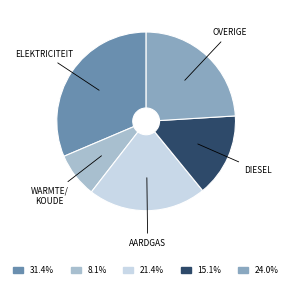

Is there a majority slice in this chart?

No